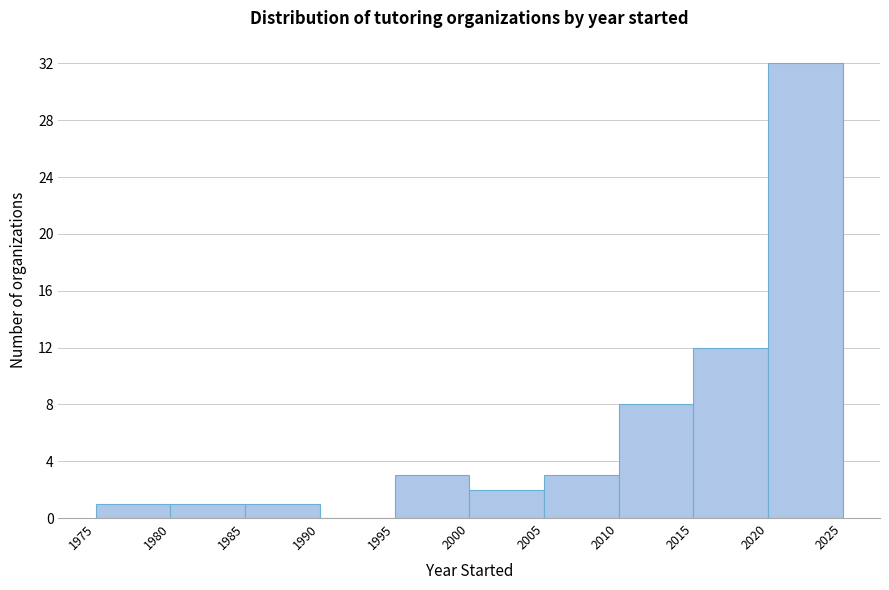

How tall is the bar that spans 1995 to 2000 on the x-axis? The values are not printed on the chart, so give them approximately, as read against the axis.

3